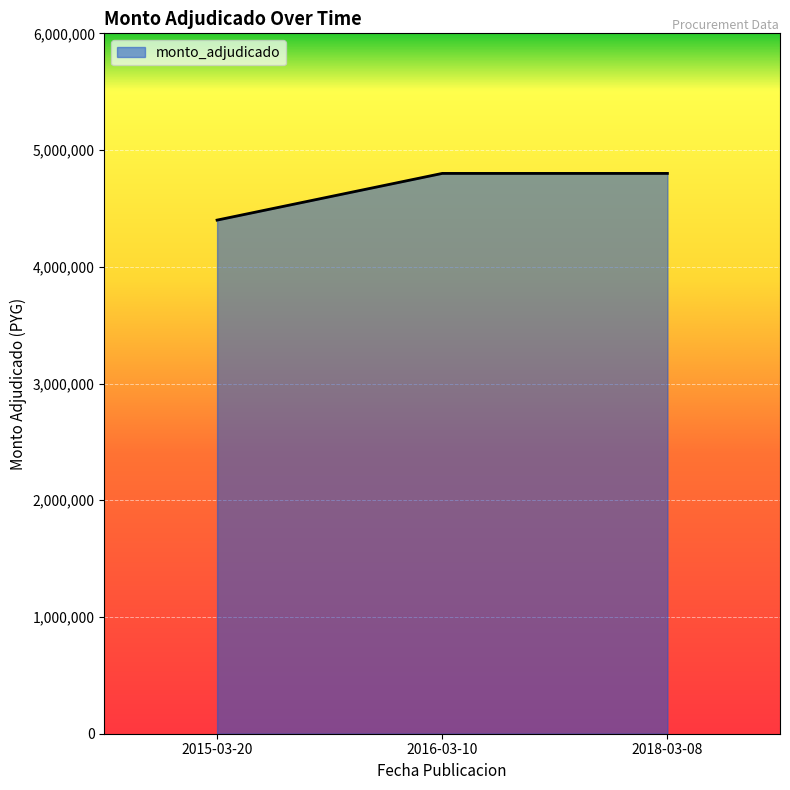

The chart shows a value of 8617466 at 2016-03-10. True or false?

False